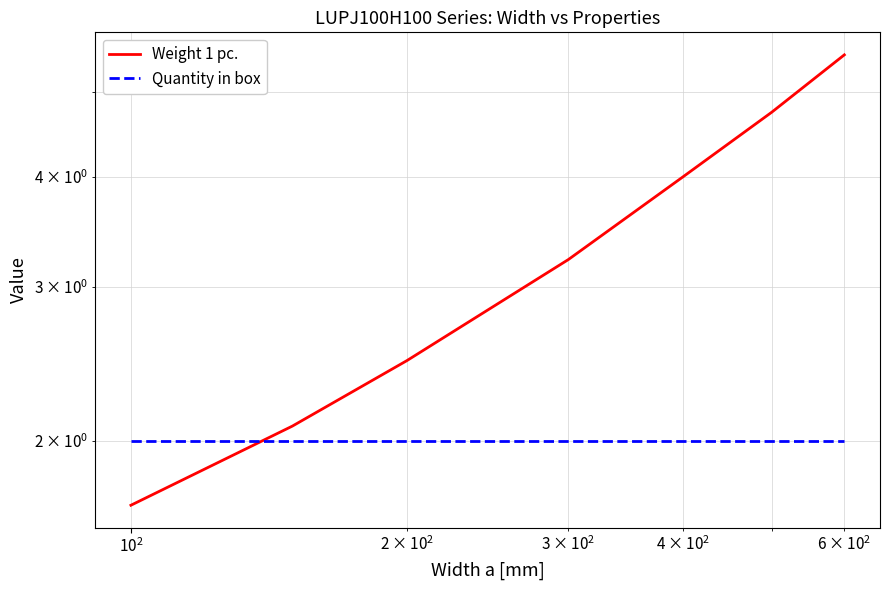

How many data points in Weight 1 pc. are less than 3?

3